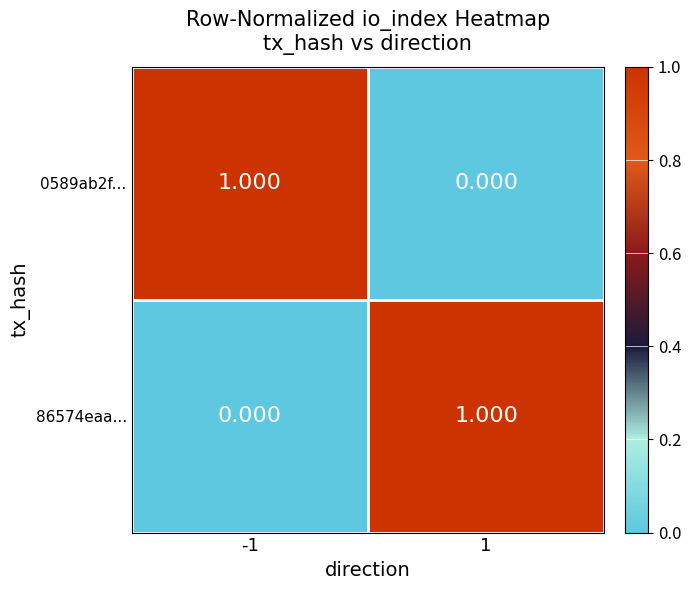

Is the value of 0589ab2f... at 1 greater than the value of 86574eaa... at 1?

No